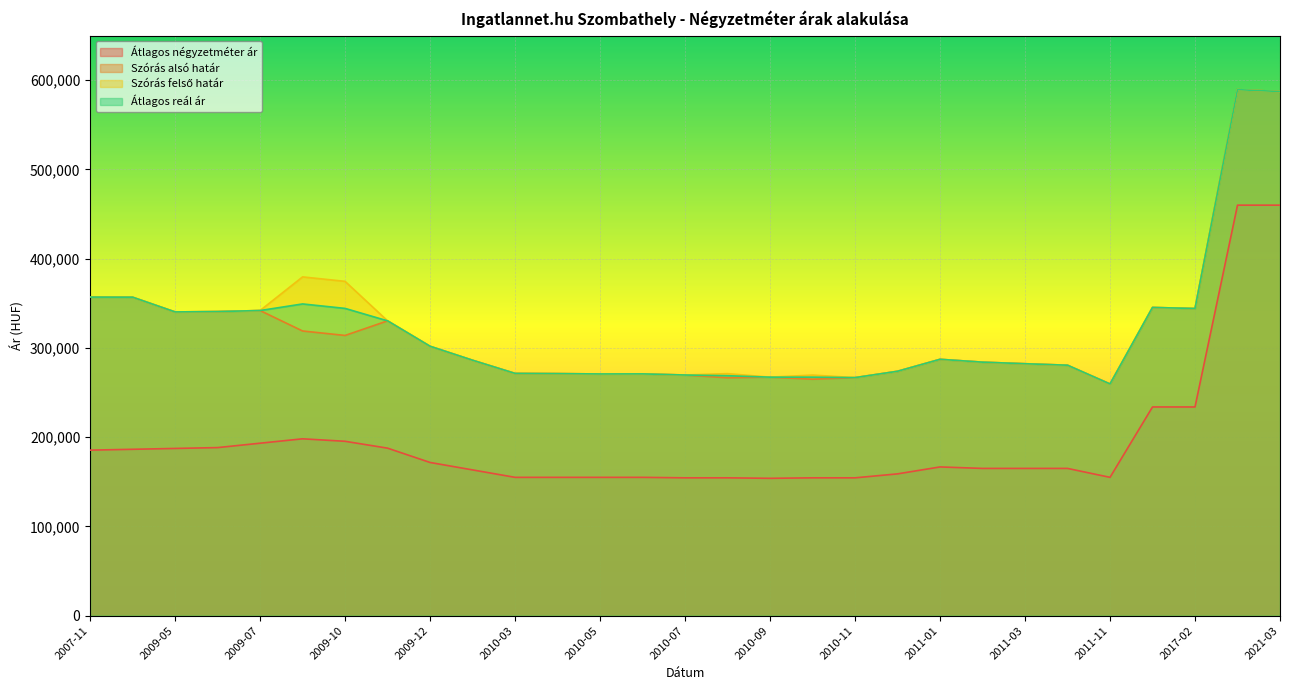

True or false: Szórás alsó határ and Átlagos négyzetméter ár cross at least once.

False